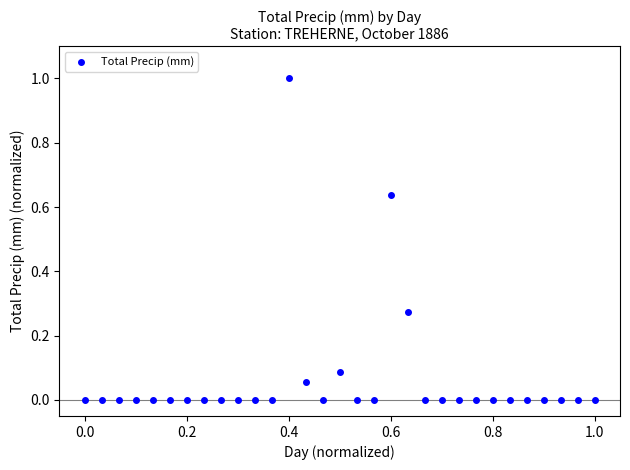

What is the range of X values (max minus min)?

1.0